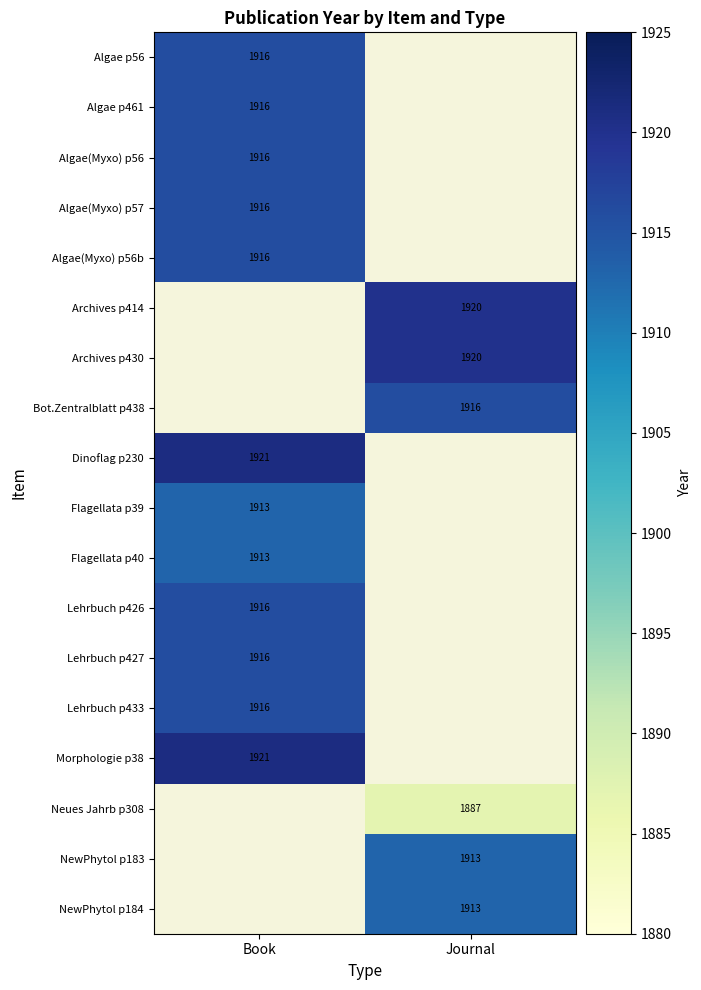

True or false: Archives p430 has a value of 1920 at Journal.

True